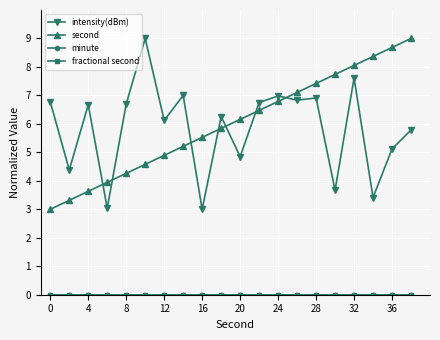

Is this an area chart (filled region under the line)?

No